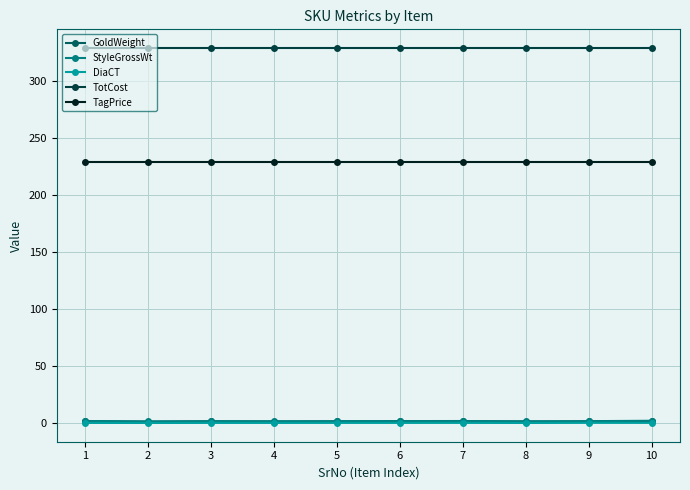

Is it true that DiaCT equals 0.2 at 1?

True